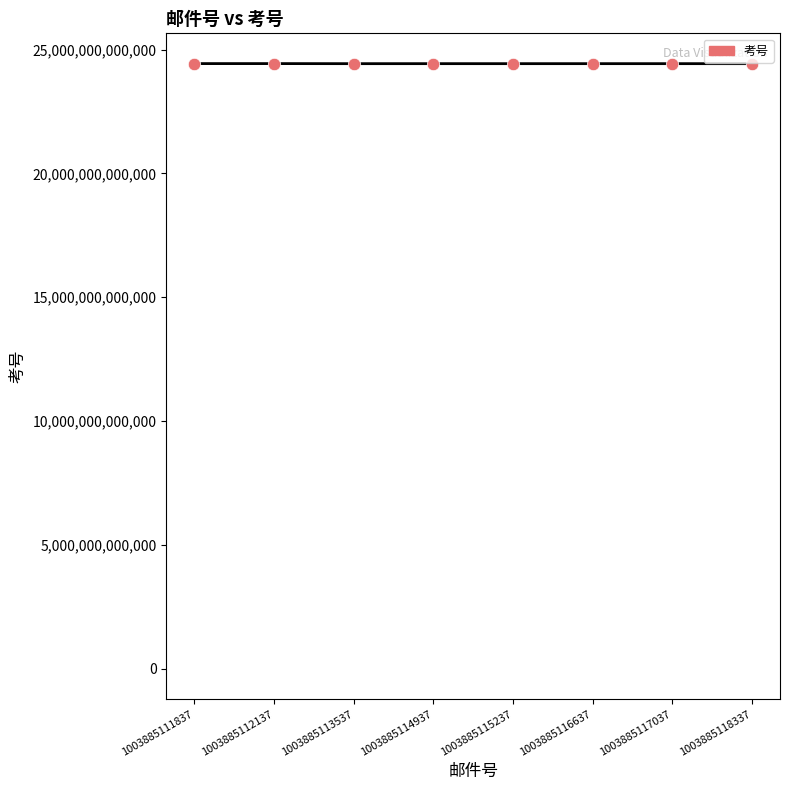

What is the change in value from 1003885111837 to 1003885115237?

-2720001573